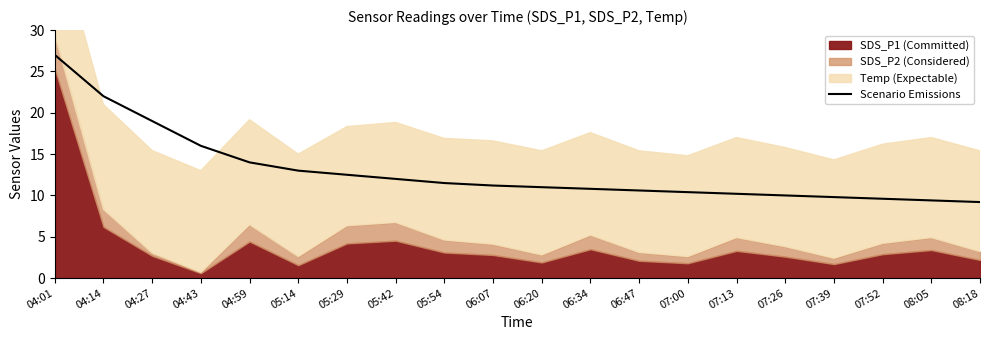

True or false: there are more than 2 points higher than both neighbors.

False